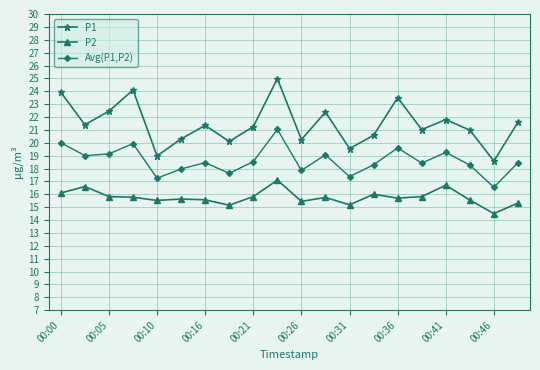

Count the number of categories in the chart.

20